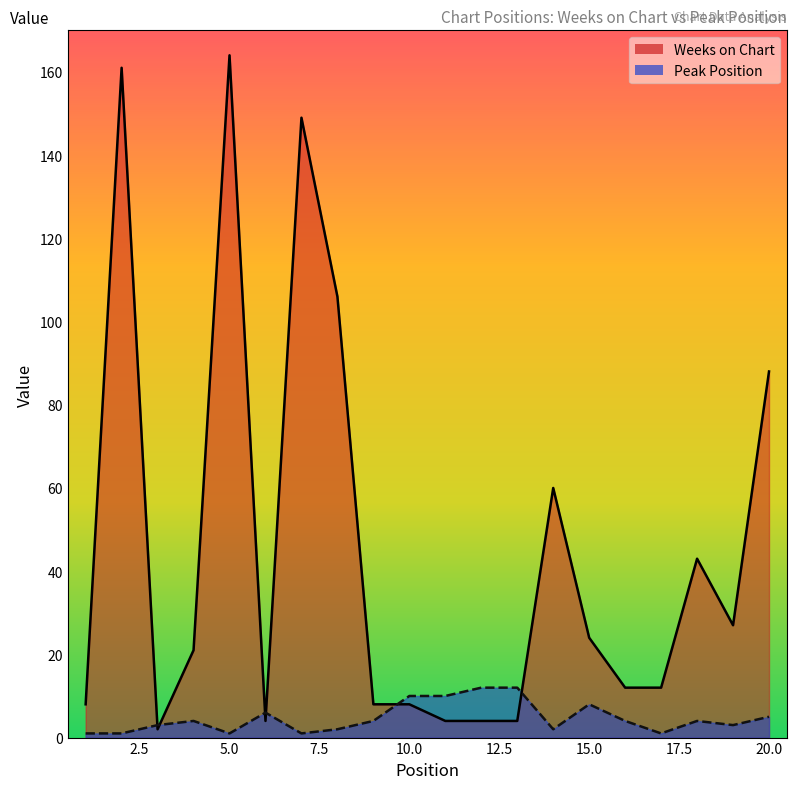

Which series changed the most between 6 and 9?

Weeks on Chart